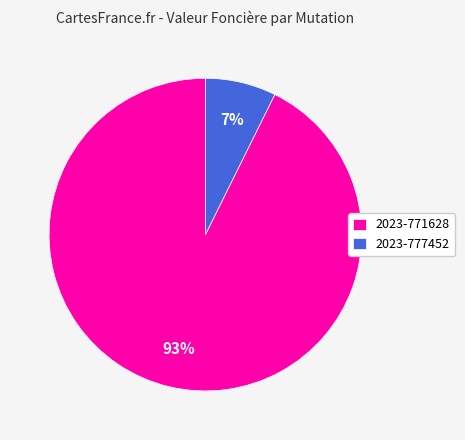

Do 2023-771628 and 2023-777452 together represent more than half of the pie?

Yes